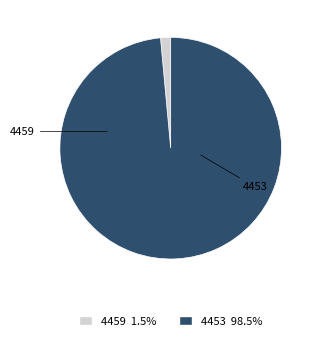

How many segments does this pie chart have?

2